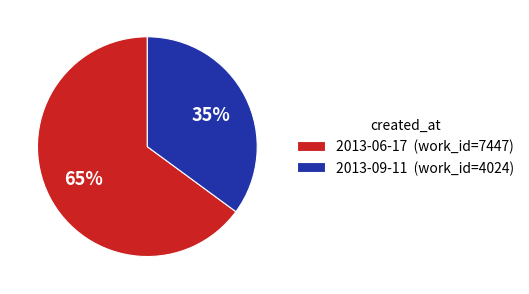

What is the largest slice in the pie chart?

2013-06-17